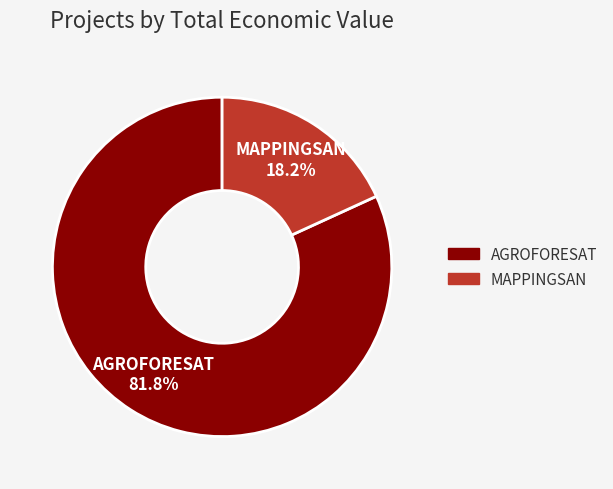

Which slice represents more than half of the pie?

AGROFORESAT